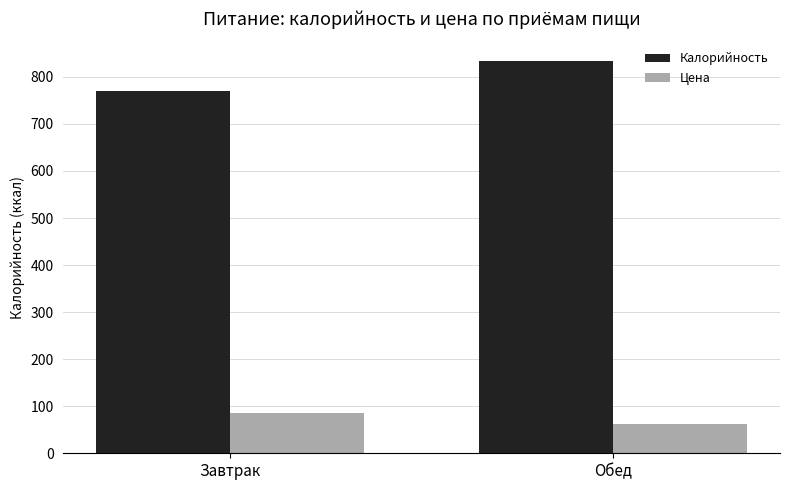

List the series in order of their overall mean, lowest first.

Цена, Калорийность